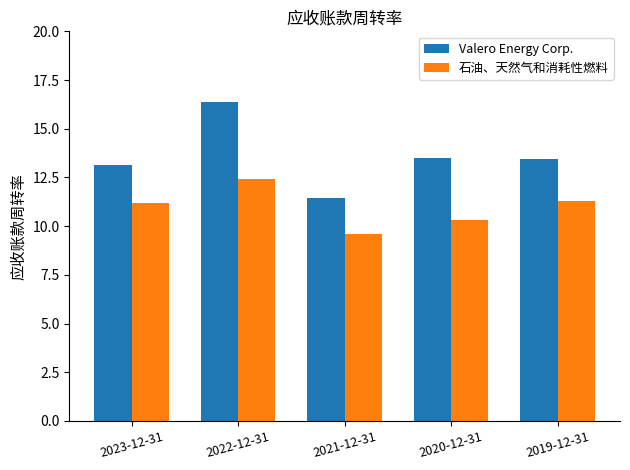

True or false: Valero Energy Corp. has a value of 26.2 at 2022-12-31.

False